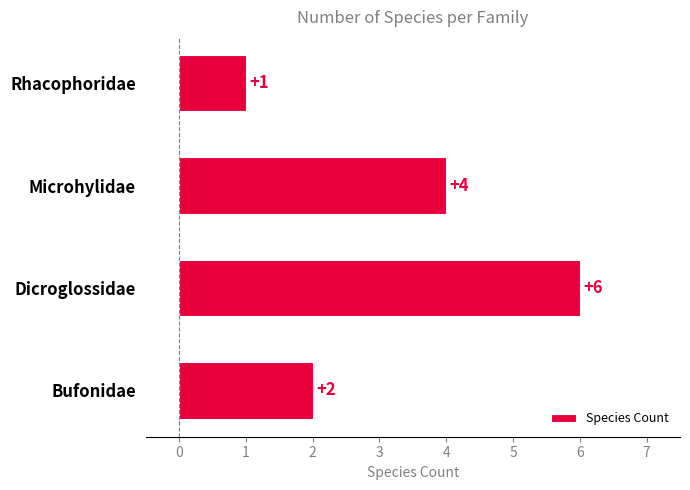

Is it true that the value at Microhylidae is 4?

True